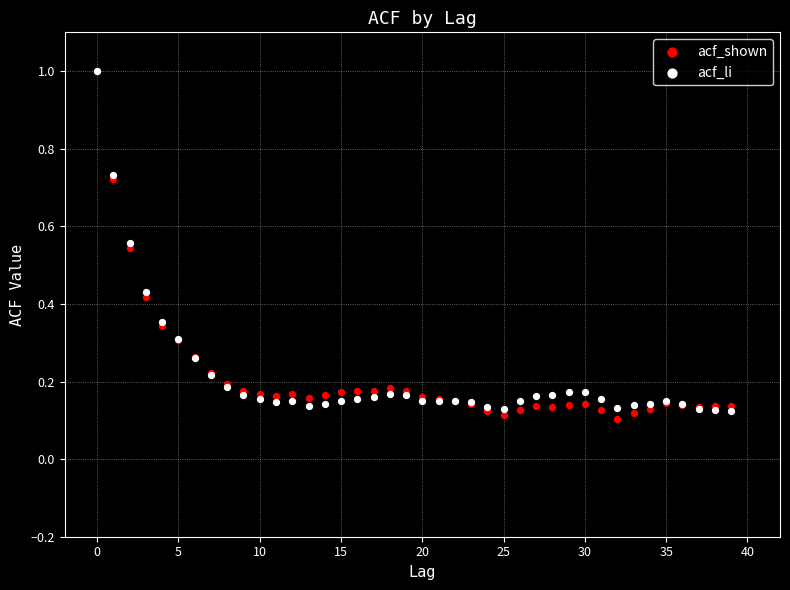

What are all the series names shown in the legend?

acf_shown, acf_li